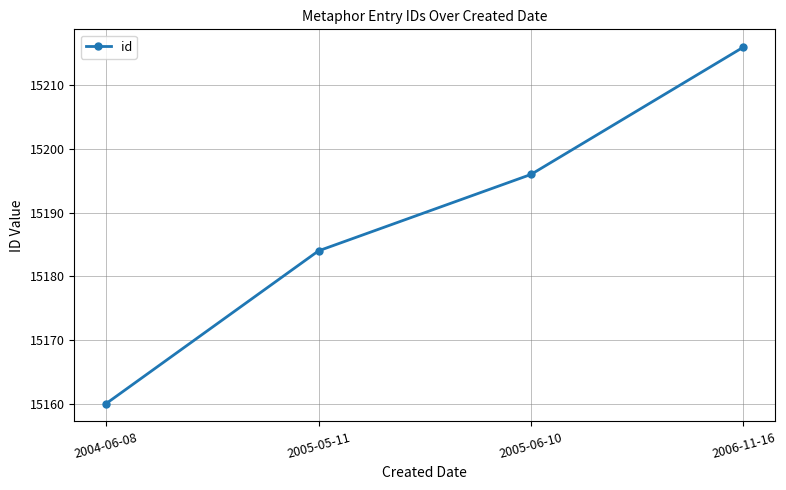

Approximately how many times larger is the value at 2004-06-08 compared to 2006-11-16?

1.0